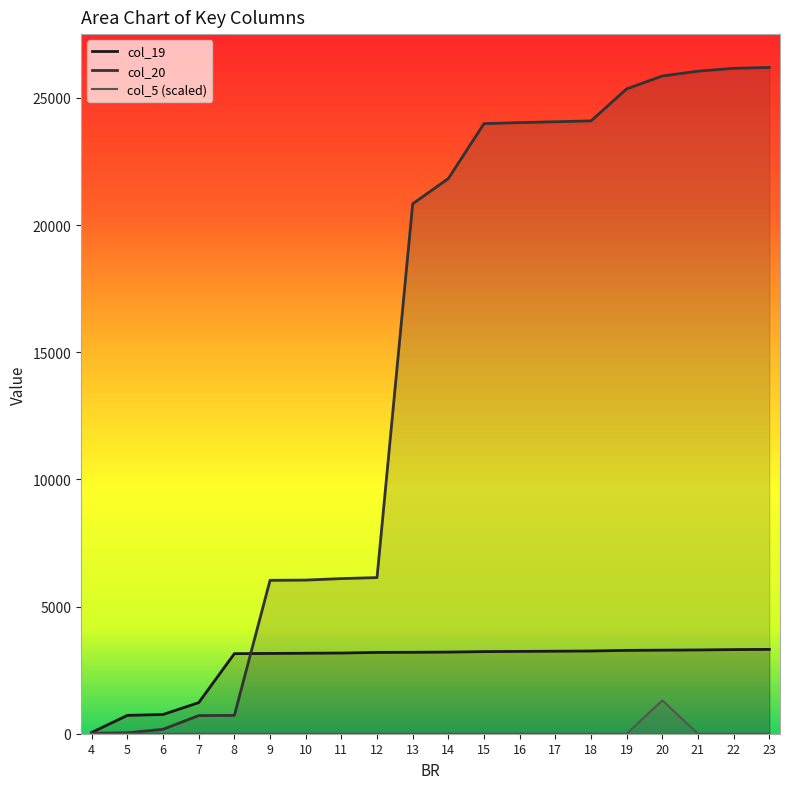

What is the value of the col_19 point at the 18th from the left?

3293.0